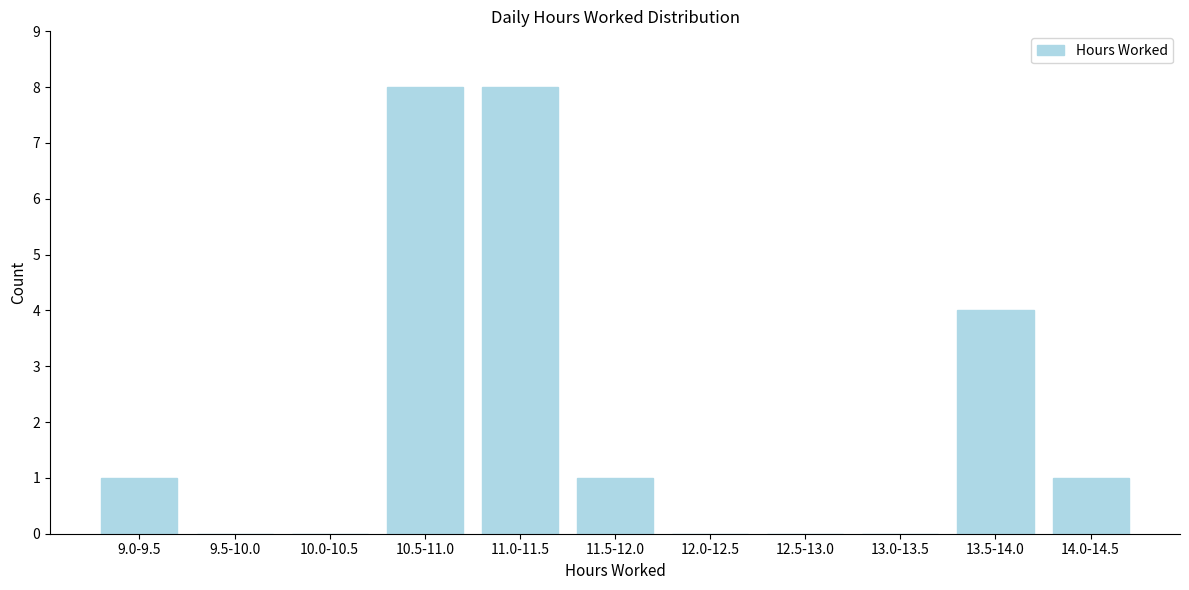

Reading left to right, extract all data points from this chart.

9.0-9.5=1	9.5-10.0=0	10.0-10.5=0	10.5-11.0=8	11.0-11.5=8	11.5-12.0=1	12.0-12.5=0	12.5-13.0=0	13.0-13.5=0	13.5-14.0=4	14.0-14.5=1